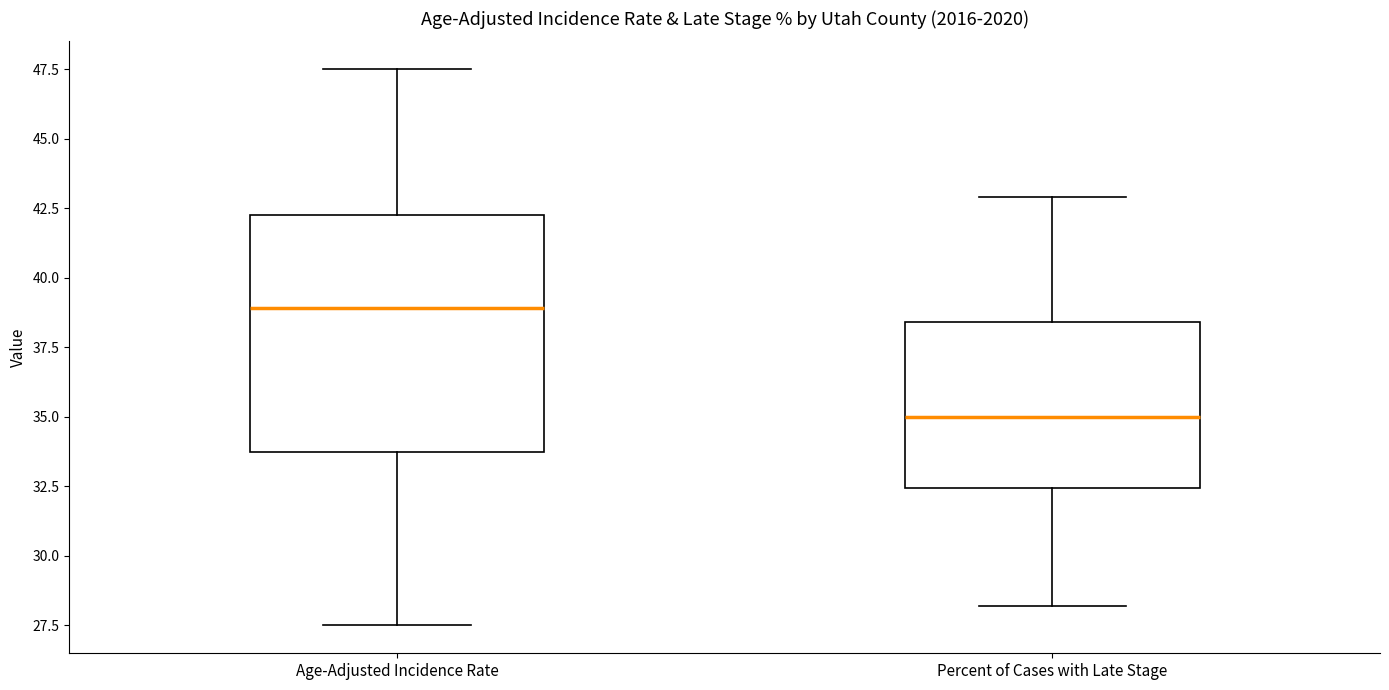

Reading left to right, read every box against the y-axis: the position of its median line, the range the box covers, and the ends of its whiskers. The values are not printed on the chart, so give them approximately, as read against the axis.

Age-Adjusted Incidence Rate: median 39.0, box 33.5 to 42.5, whiskers 27.5 to 47.5
Percent of Cases with Late Stage: median 35.0, box 32.5 to 38.5, whiskers 28.0 to 43.0